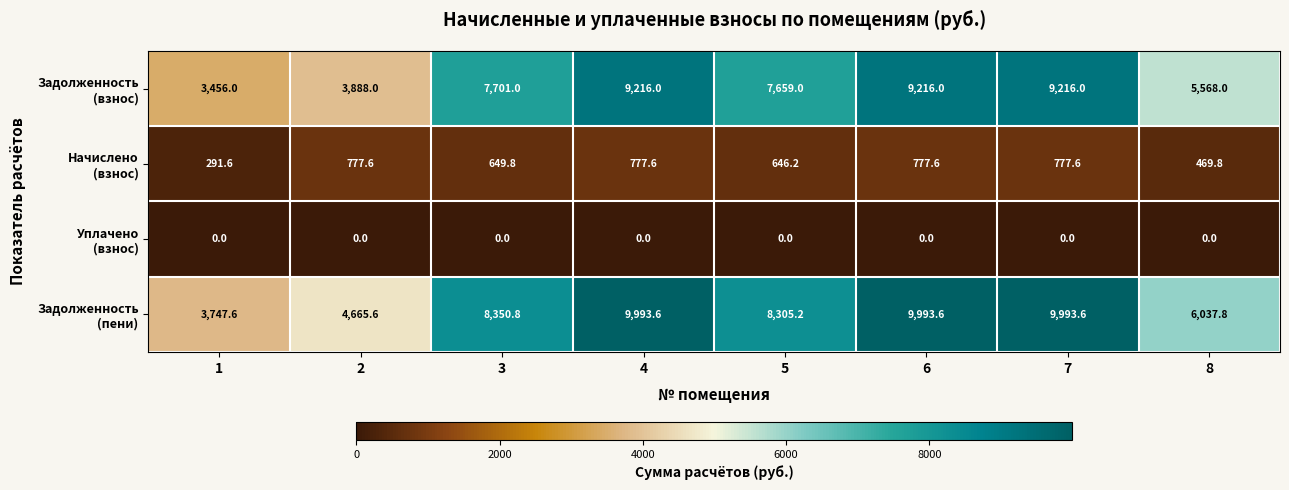

What is the total value across all series at 8?

12075.6